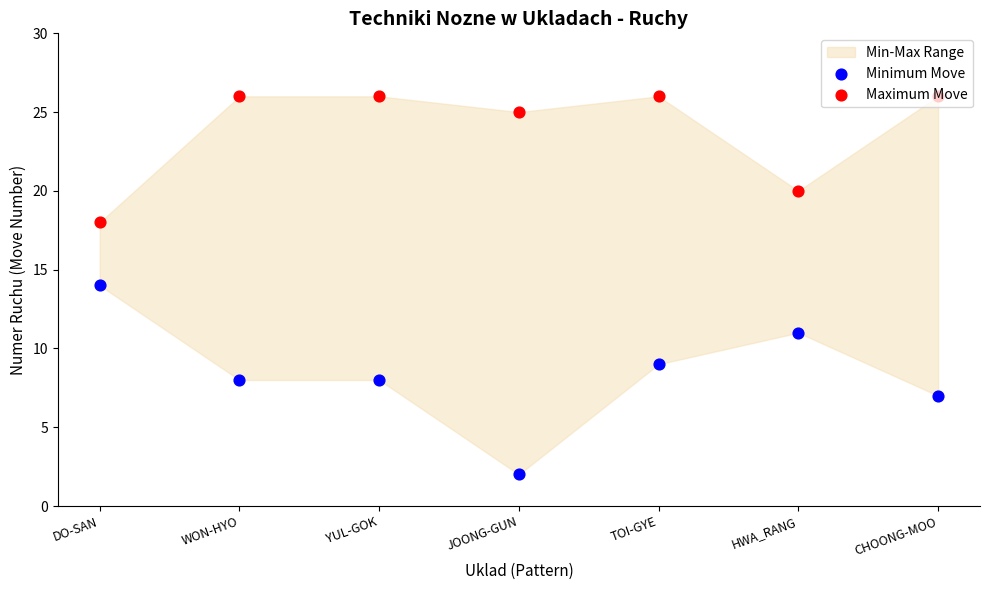

At how many categories does at least one series exceed 2?

7